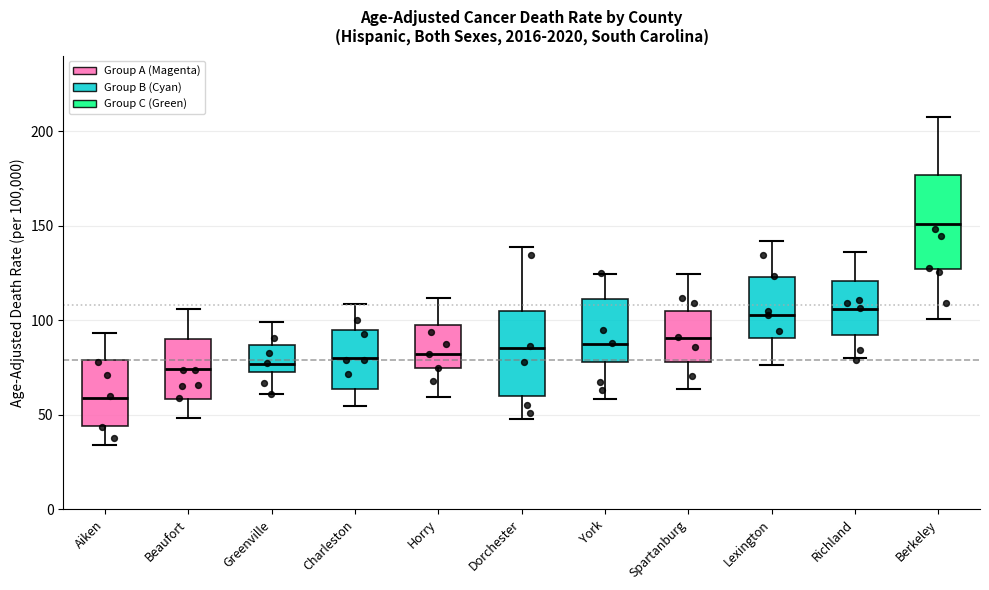

Reading left to right, read every box against the y-axis: the position of its median line, the range the box covers, and the ends of its whiskers. The values are not printed on the chart, so give them approximately, as read against the axis.

Aiken: median 60, box 45 to 80, whiskers 35 to 95
Beaufort: median 75, box 55 to 85, whiskers 50 to 105
Greenville: median 80, box 65 to 90, whiskers 60 to 100
Charleston: median 80, box 65 to 95, whiskers 55 to 110
Horry: median 80, box 70 to 100, whiskers 60 to 110
Dorchester: median 85, box 65 to 105, whiskers 50 to 140
York: median 90, box 80 to 105, whiskers 60 to 125
Spartanburg: median 90, box 75 to 105, whiskers 65 to 125
Lexington: median 105, box 90 to 125, whiskers 75 to 140
Richland: median 100, box 90 to 130, whiskers 80 to 140
Berkeley: median 150, box 135 to 170, whiskers 105 to 205